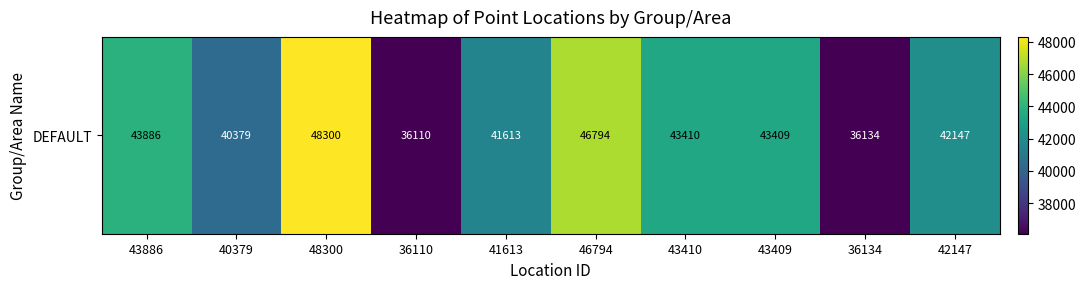

What is the smallest value displayed?

36110